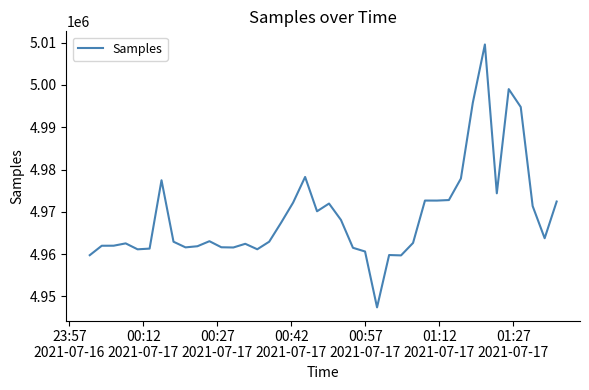

How many lines are shown in the chart?

1